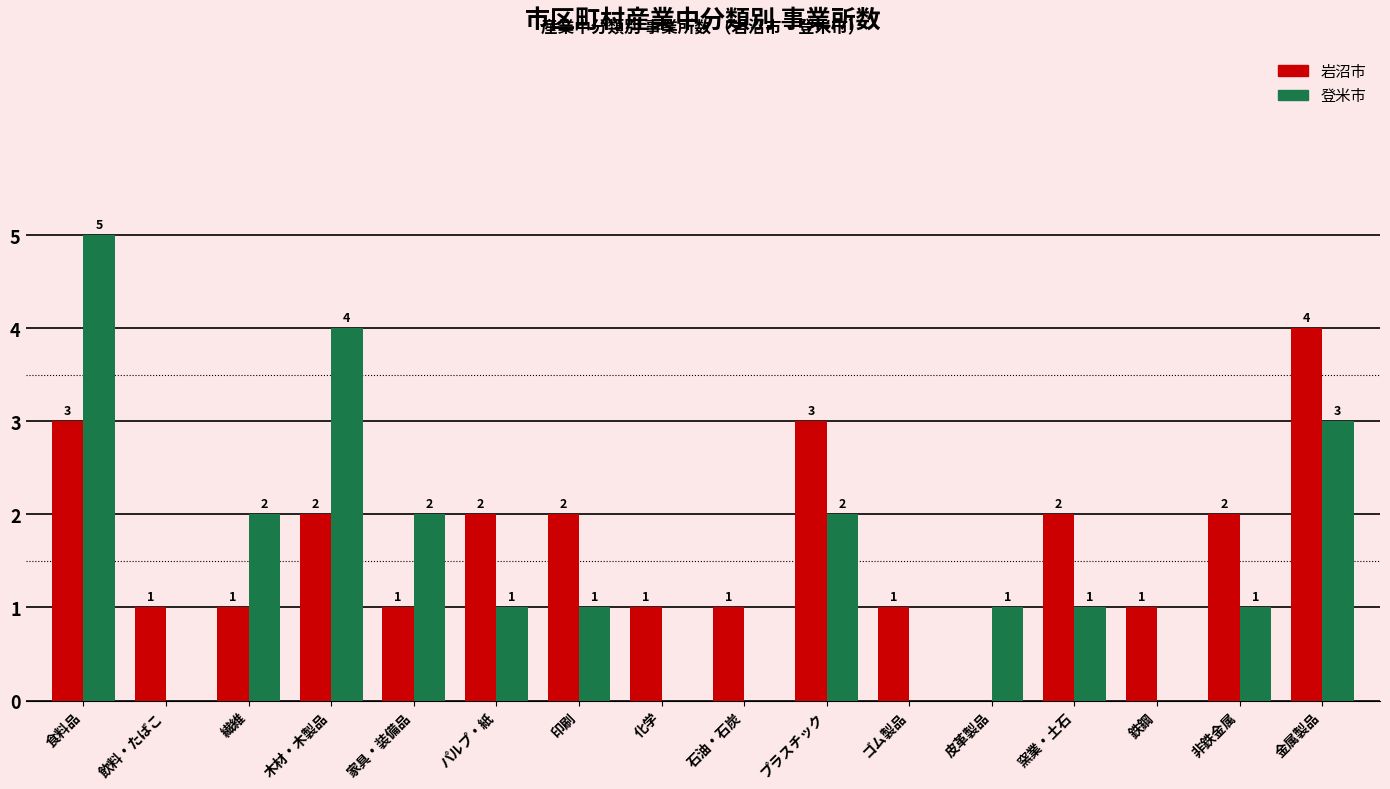

The value of 登米市 at 飲料・たばこ is 0. True or false?

True